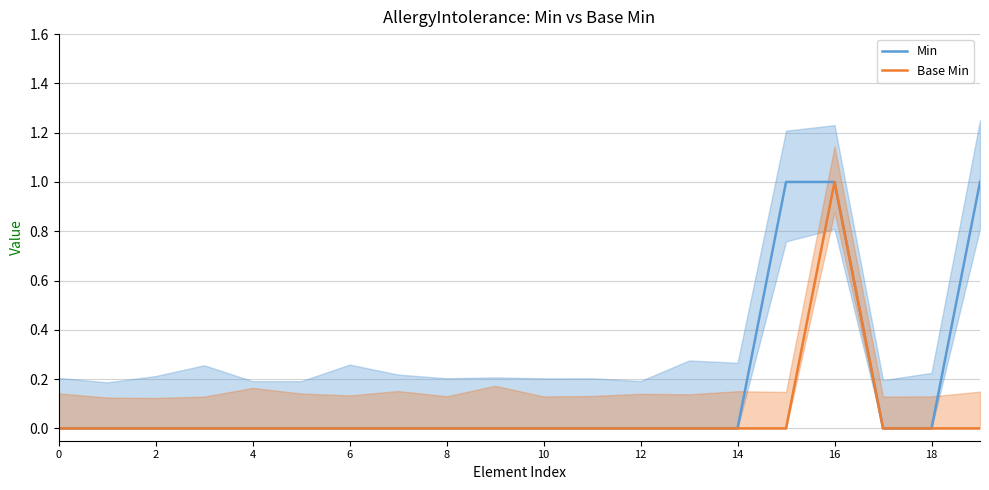

What is the maximum value shown in the chart?

1